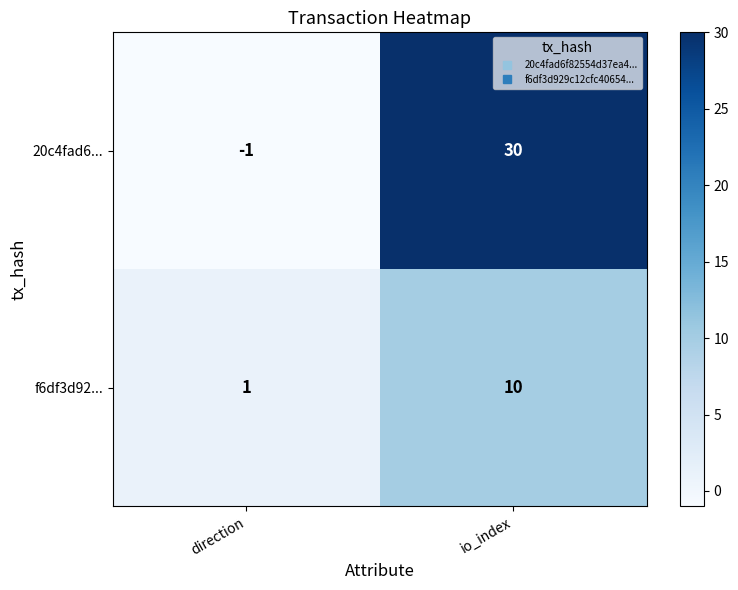

At which label is f6df3d92... closest to 5?

direction